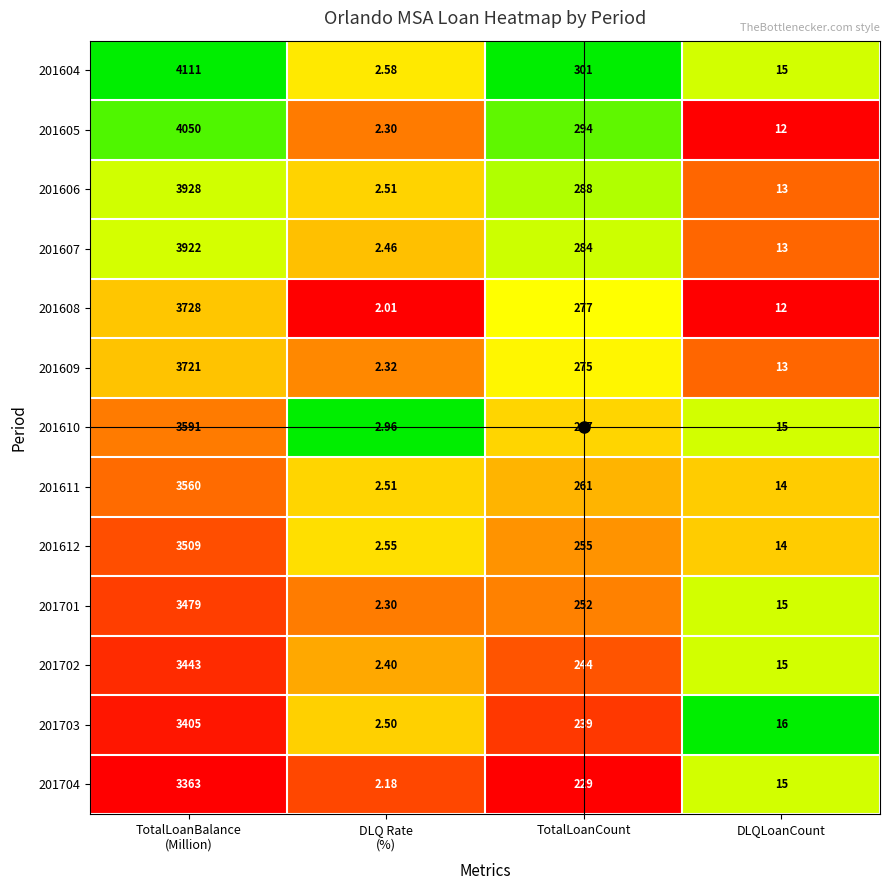

At which label is 201704 closest to 1682?

TotalLoanCount